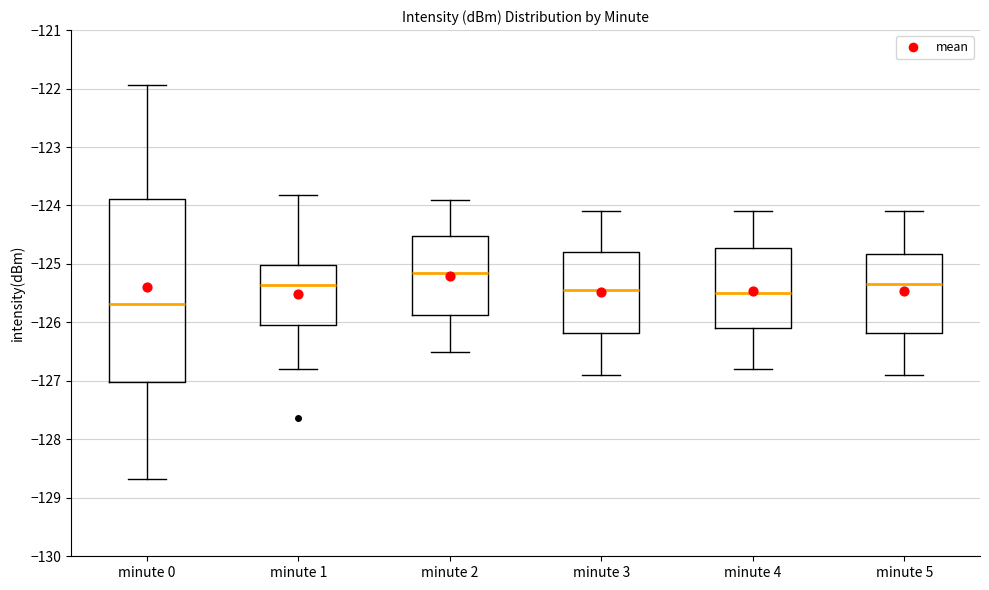

Which box's median line is the lowest?

minute 0